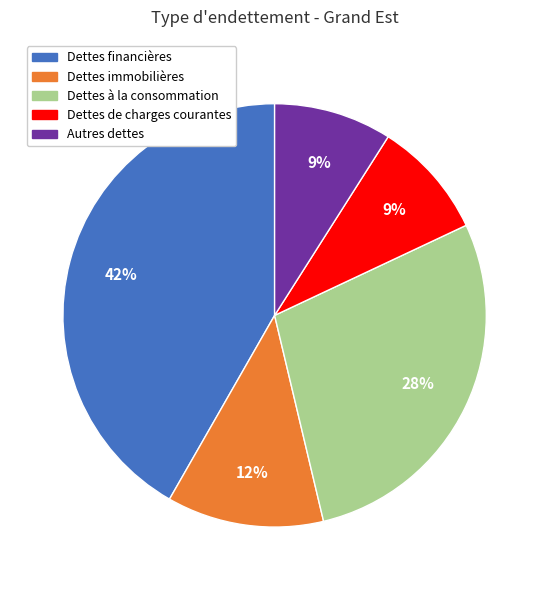

To the nearest percent, what percentage of the pie is Dettes de charges courantes?

9%